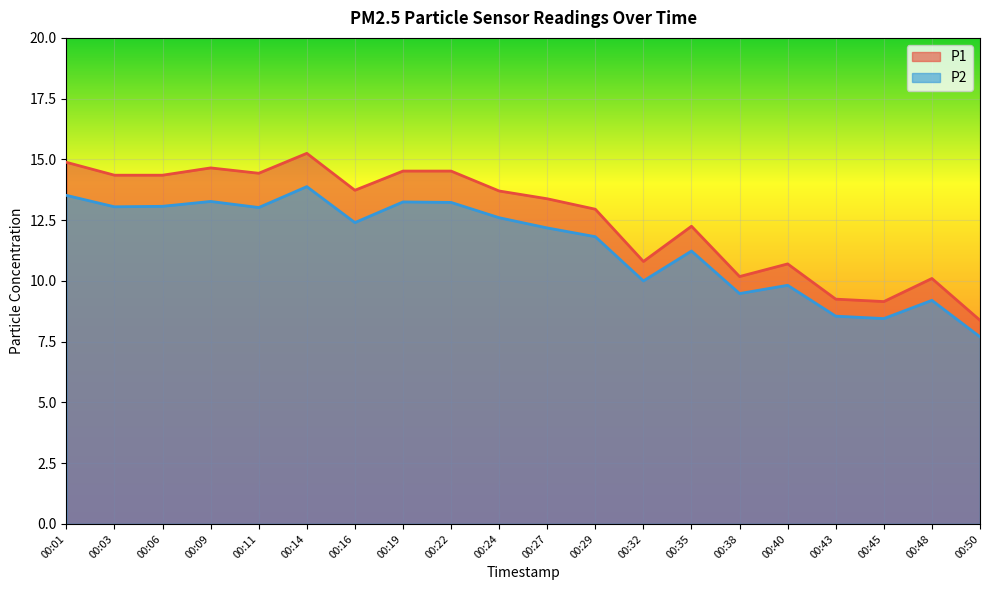

What is the difference between the maximum and minimum values in the P2 series?

6.2